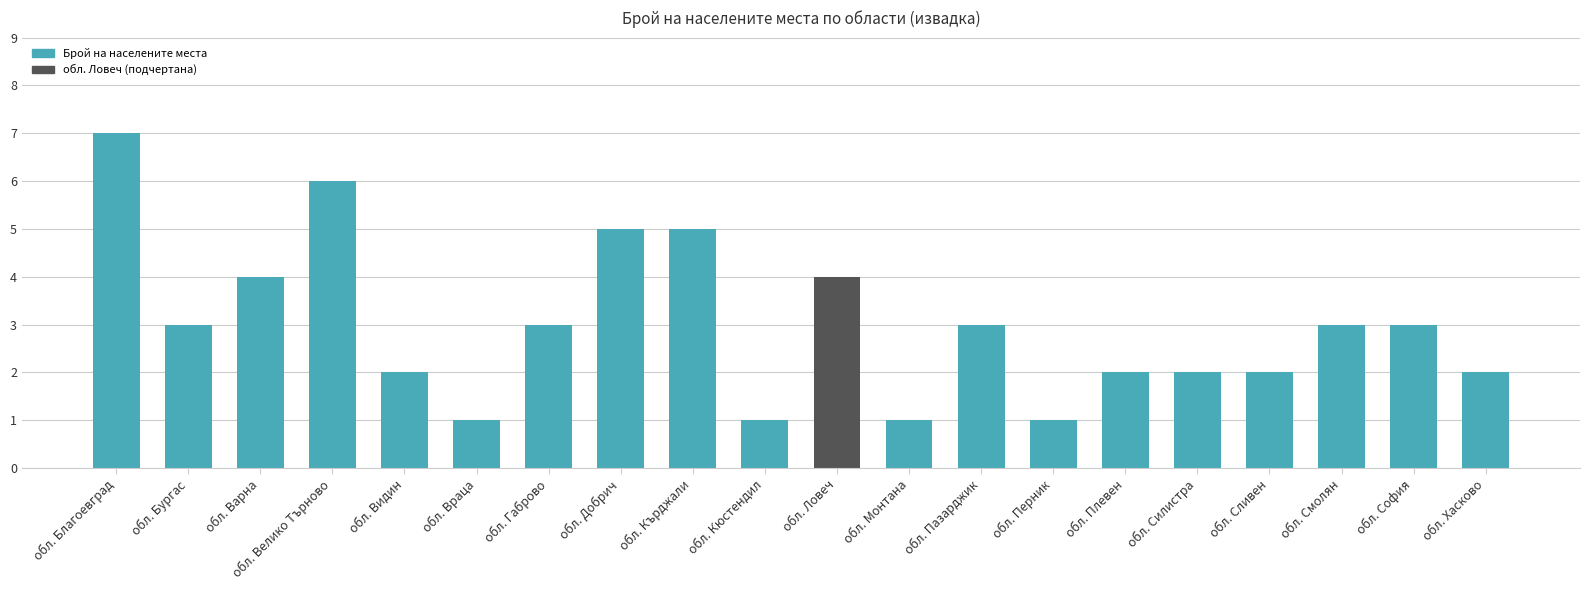

How many values are between 2 and 4?

12